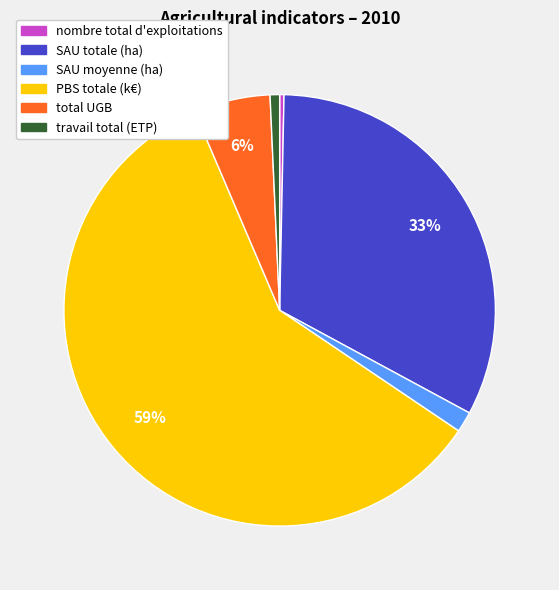

To the nearest percent, what is the combined percentage of nombre total d'exploitations and SAU totale (ha)?

33%